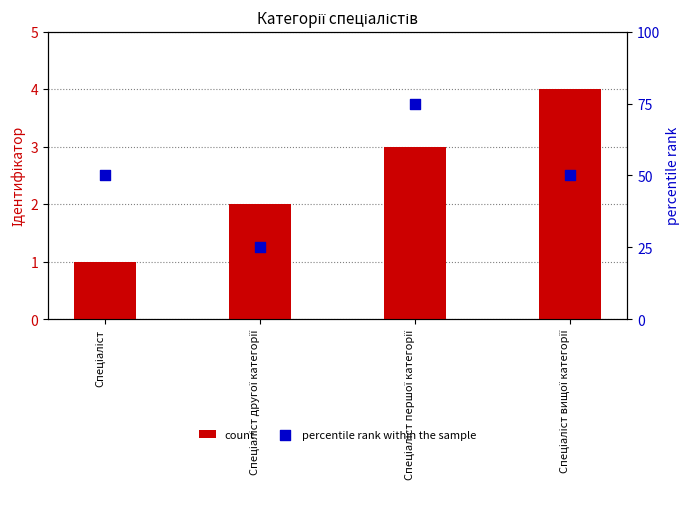

Which series reaches the minimum Y coordinate?

Ідентифікатор